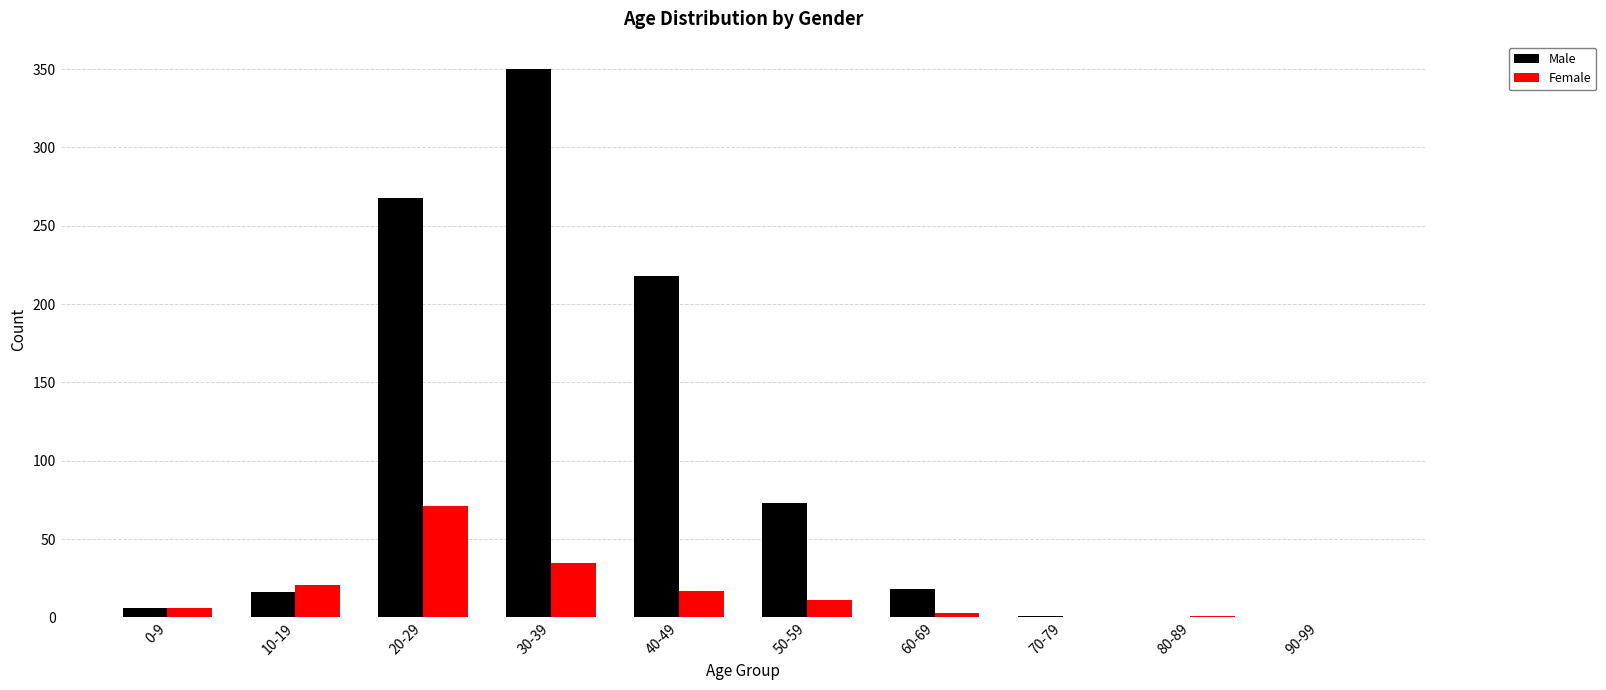

Between 20-29 and 90-99, which series saw the biggest shift?

Male